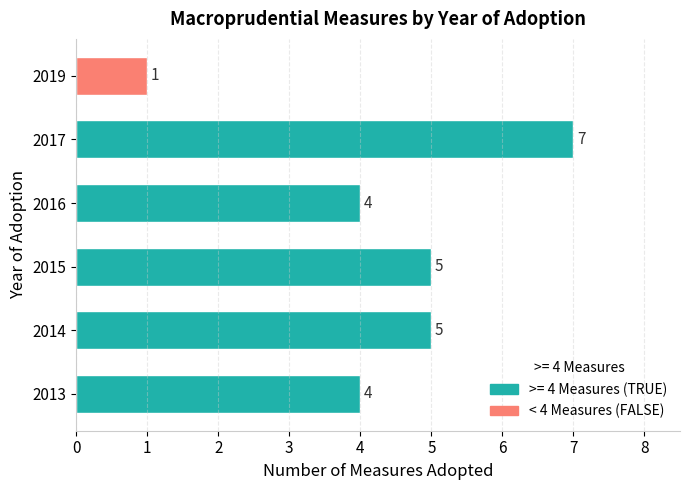

Which has a higher value, 2016 or 2015?

2015